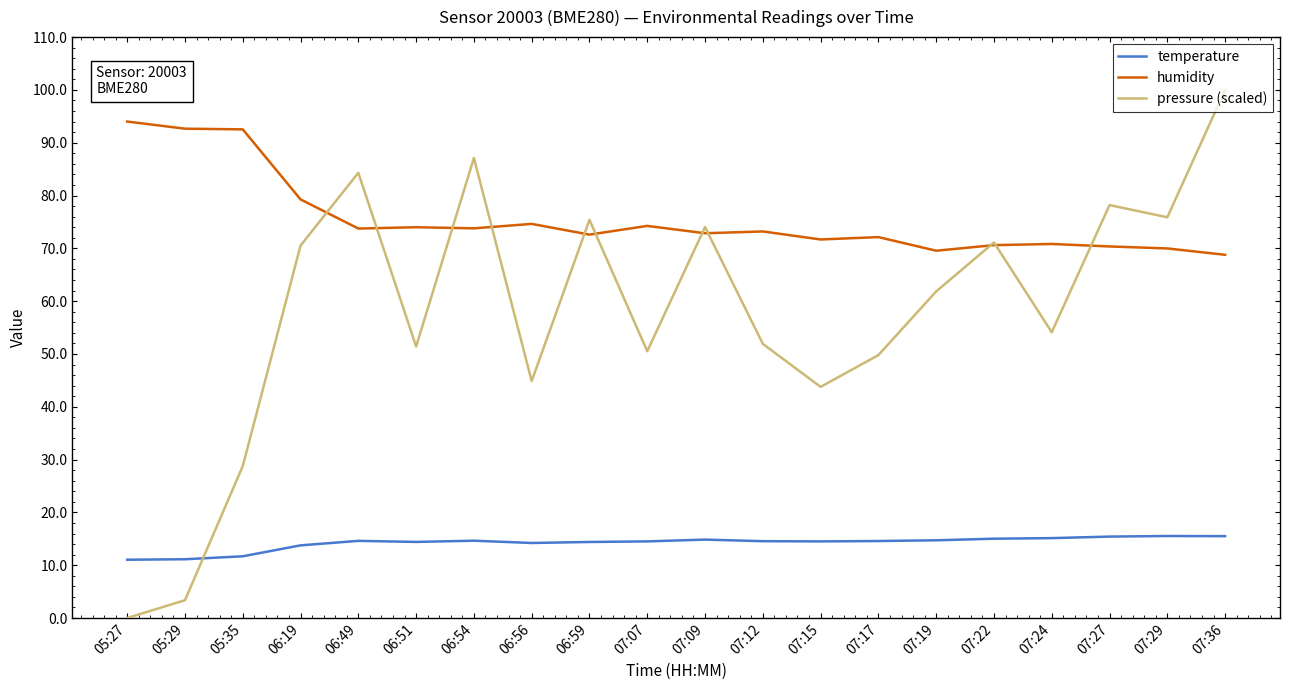

At 07:12, list the series in order from largest to smallest.

humidity, pressure (scaled), temperature